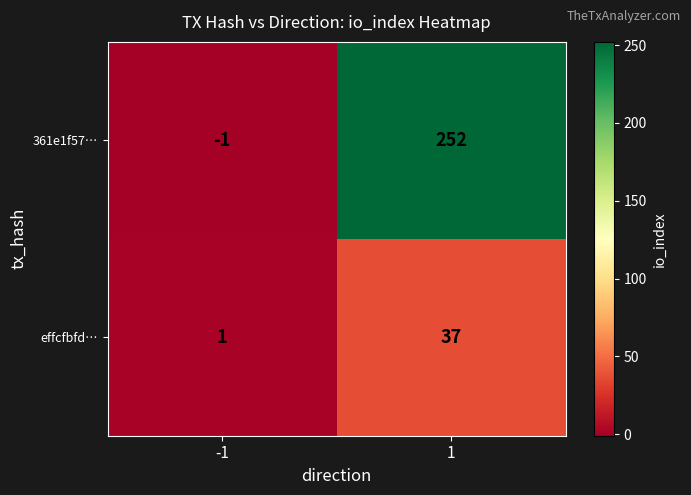

What is the difference between the maximum and minimum values in the 361e1f57… series?

253